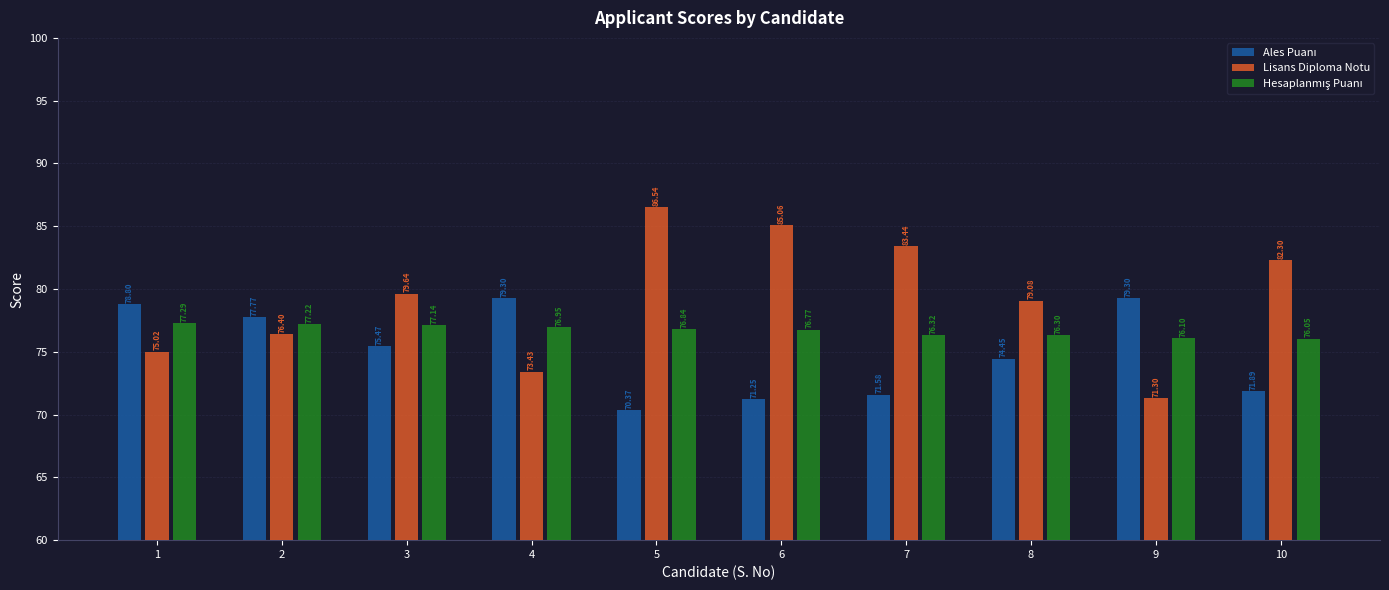

Between 8 and 10, which series saw the biggest shift?

Lisans Diploma Notu